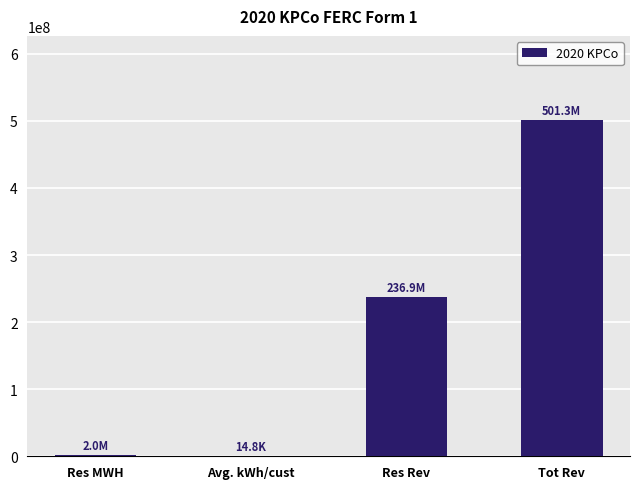

What is the sum of all values?

740187823